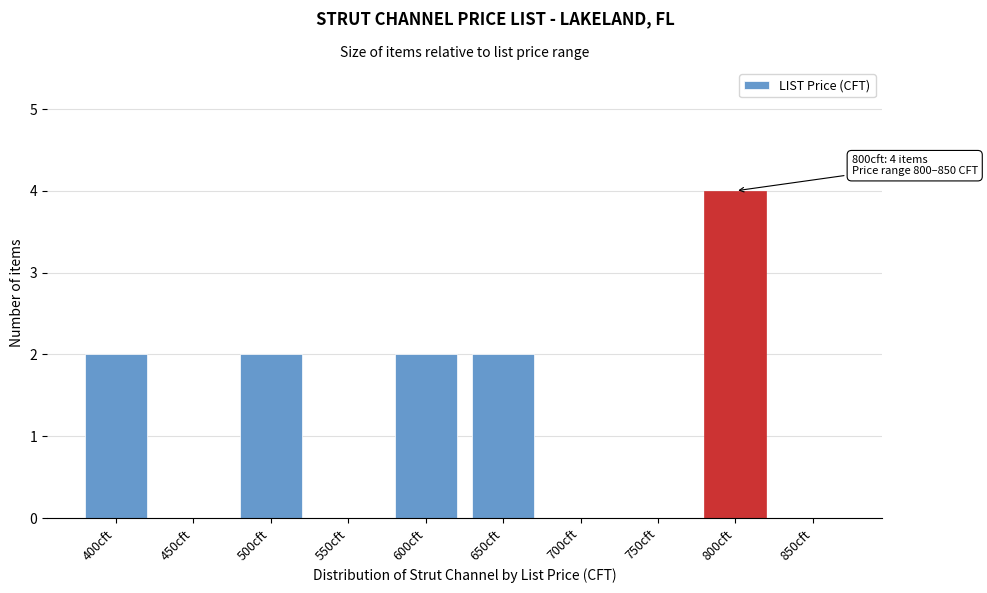

Reading left to right, what are all the values shown in this chart?

400cft=2	450cft=0	500cft=2	550cft=0	600cft=2	650cft=2	700cft=0	750cft=0	800cft=4	850cft=0